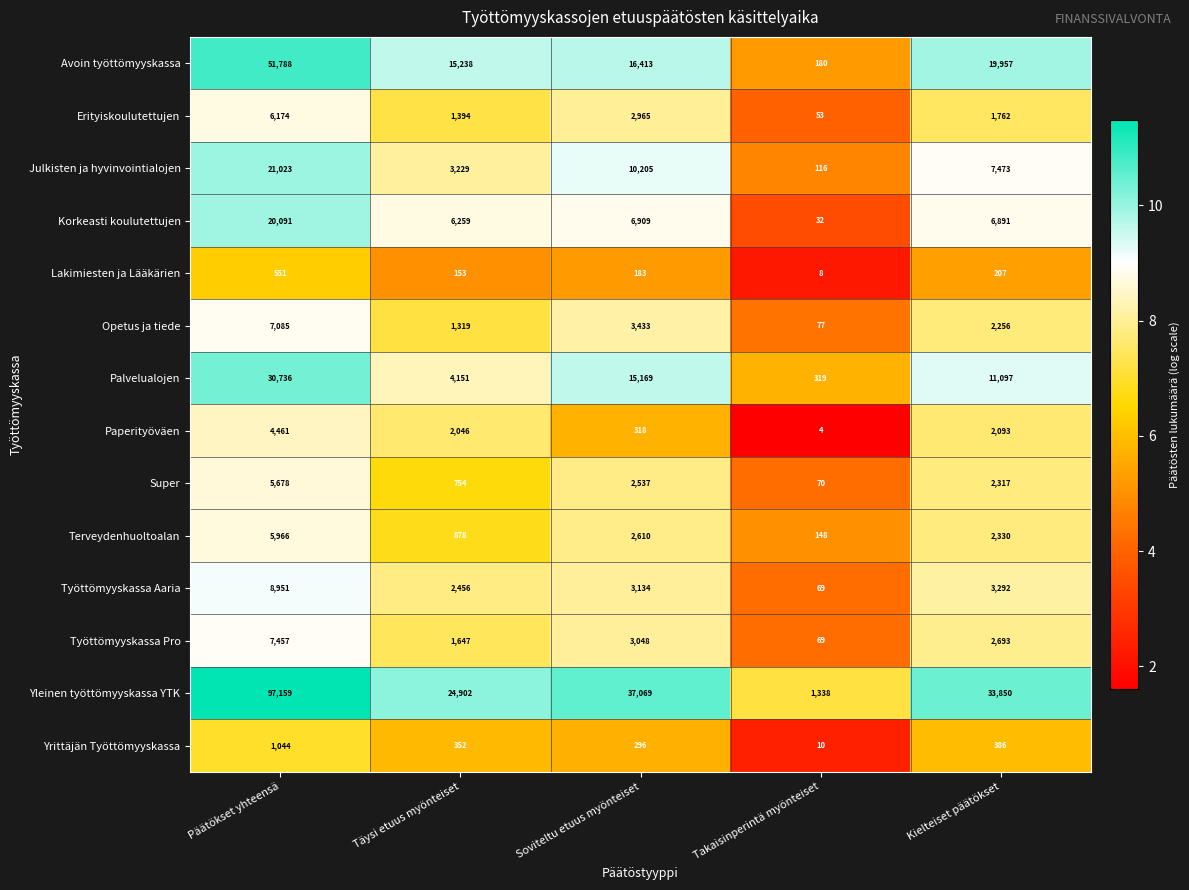

Which series has the widest spread of values?

Yleinen työttömyyskassa YTK